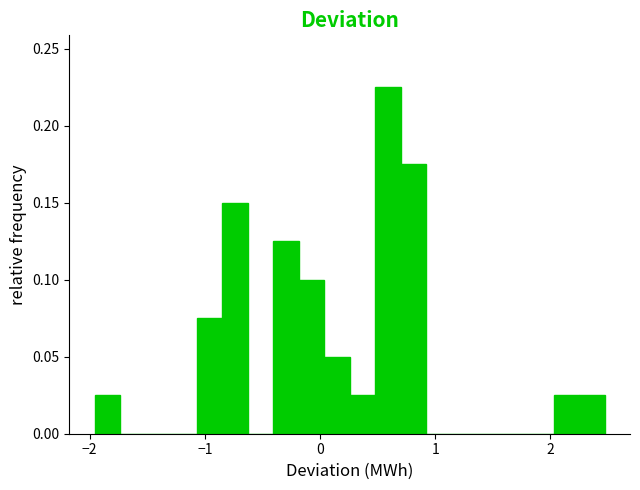

Read against the x-axis, roughly where is the centre of the tallest bar?

0.6